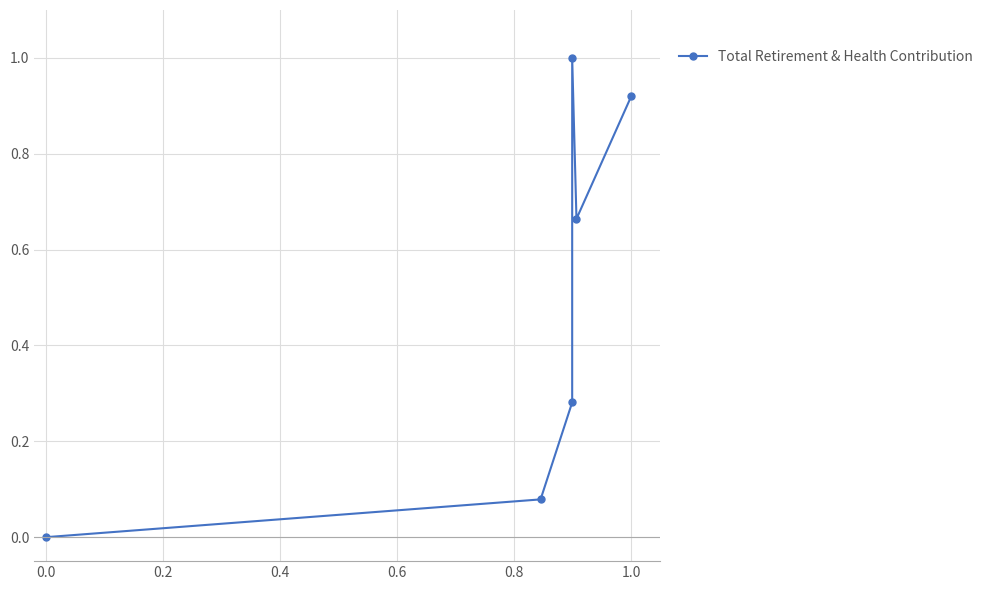

The value at 0.4 is 0.1. True or false?

False